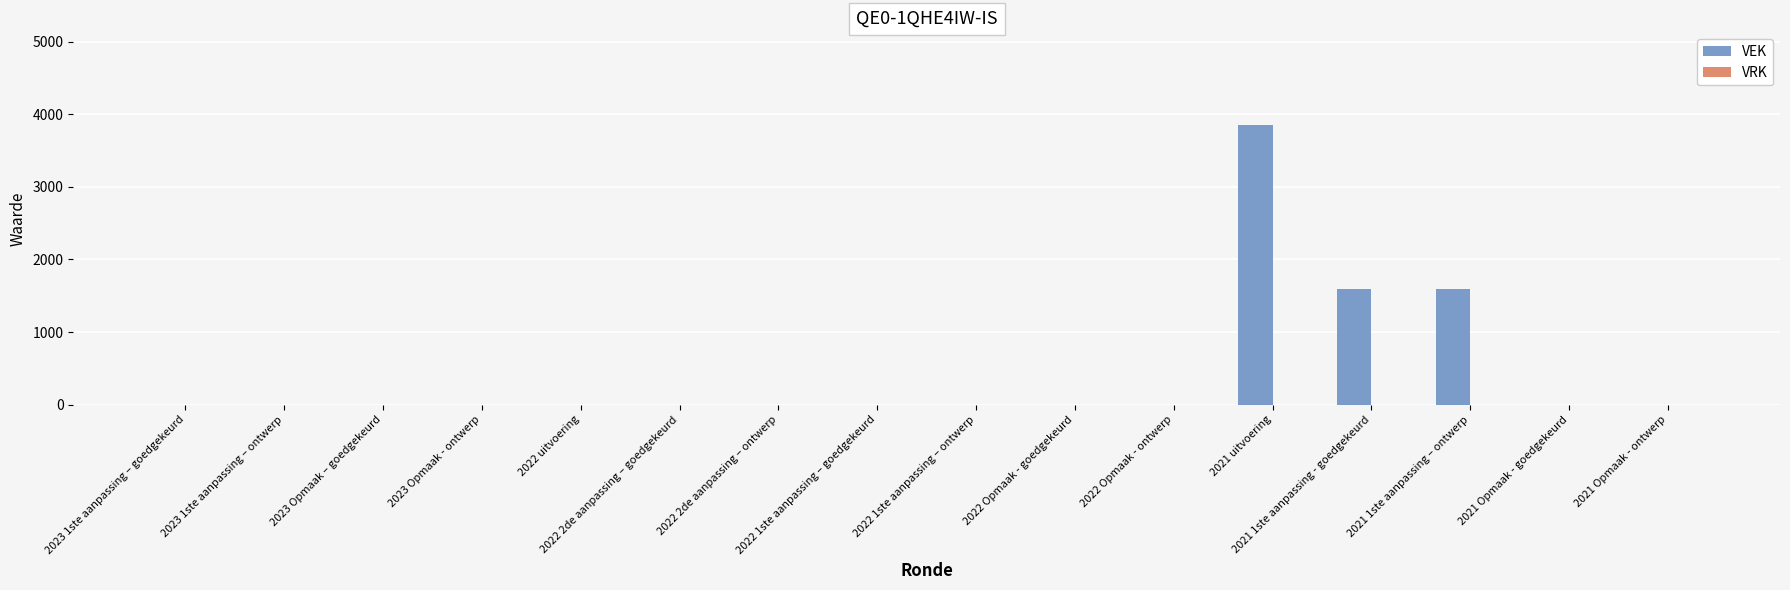

What is the sum of all values?

7049